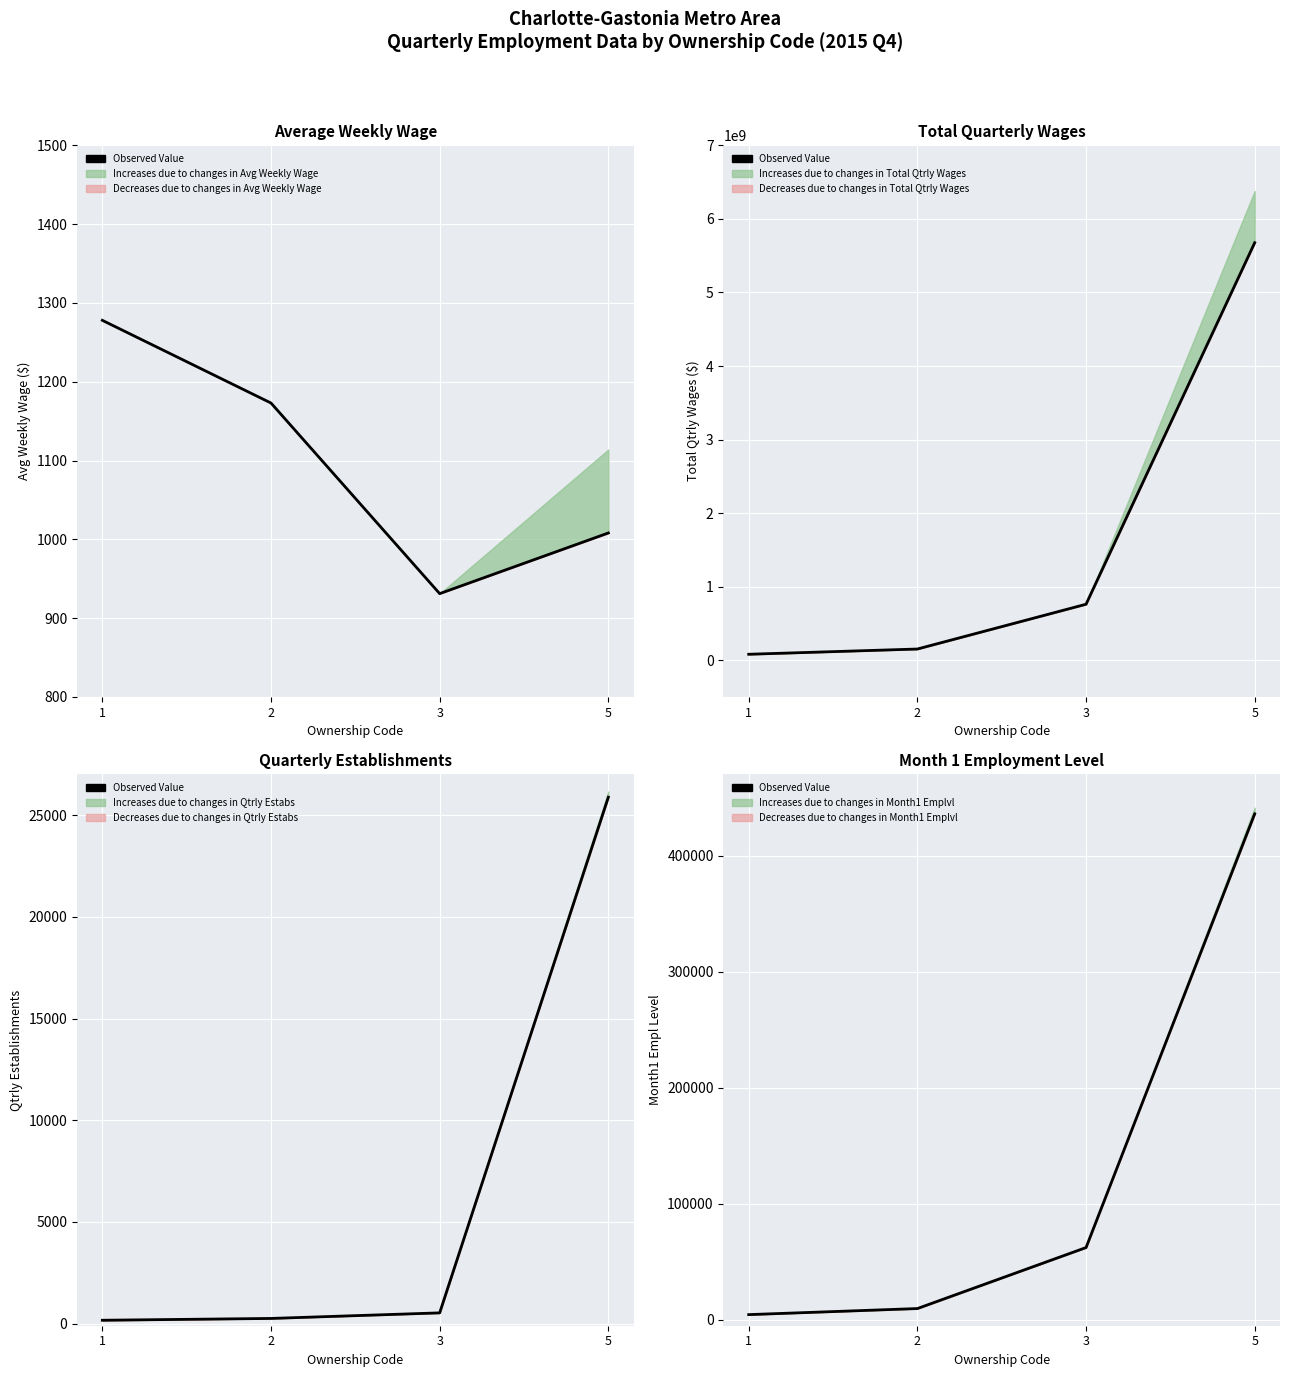

List the labels in order of value, largest first.

5, 3, 2, 1